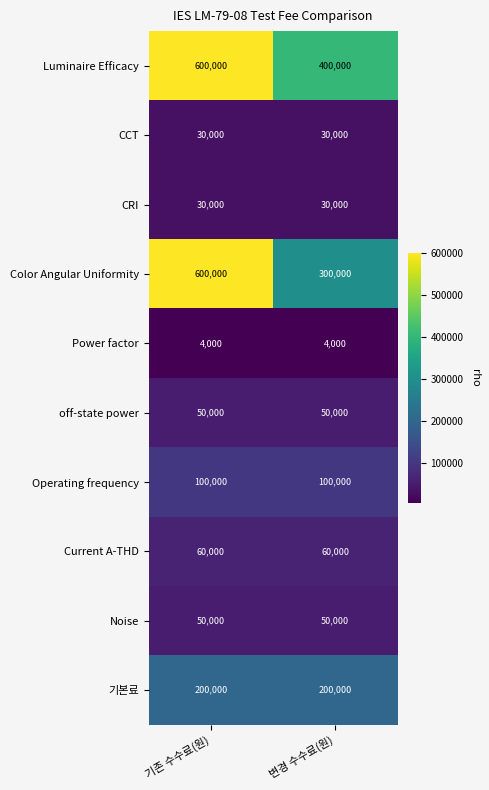

Read the CCT value at 기존 수수료(원).

30000